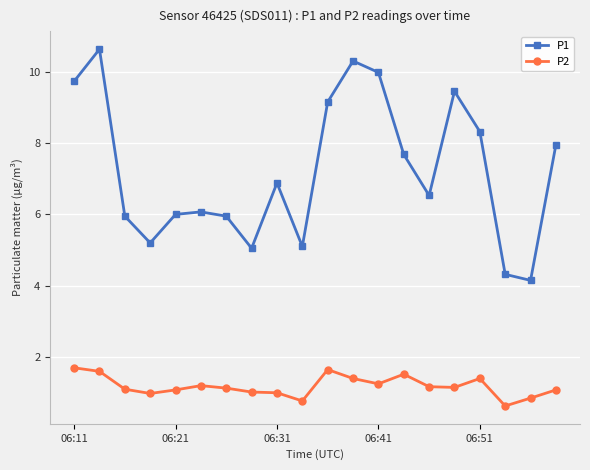

Which series has the largest range (max minus min)?

P1